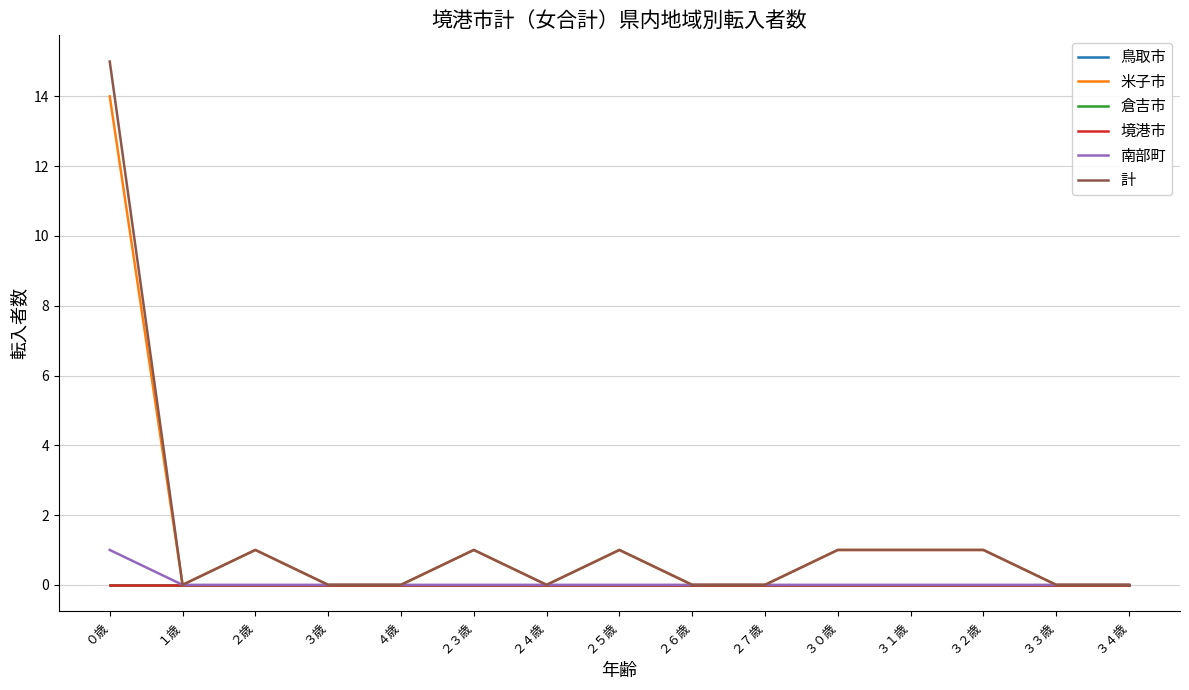

The 計 series shows 2 at ２５歳. True or false?

False